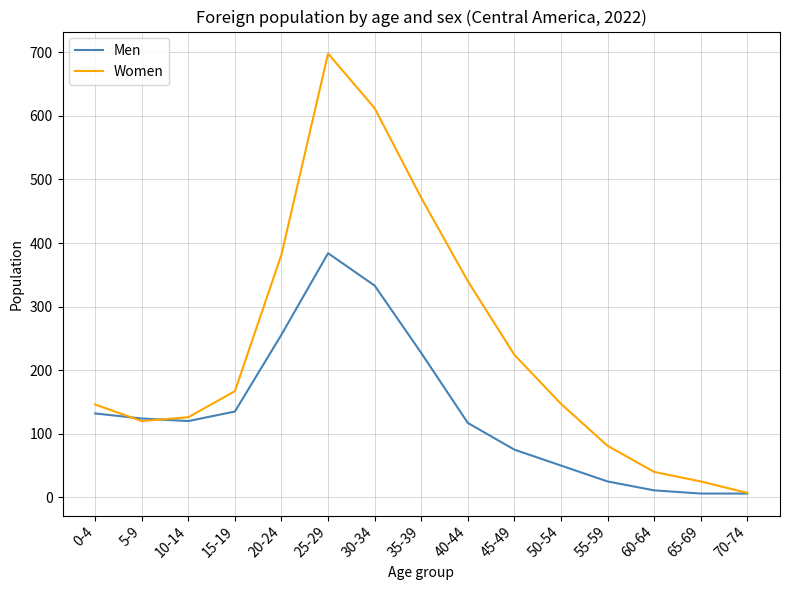

Where is Men nearest to the value 195?

35-39